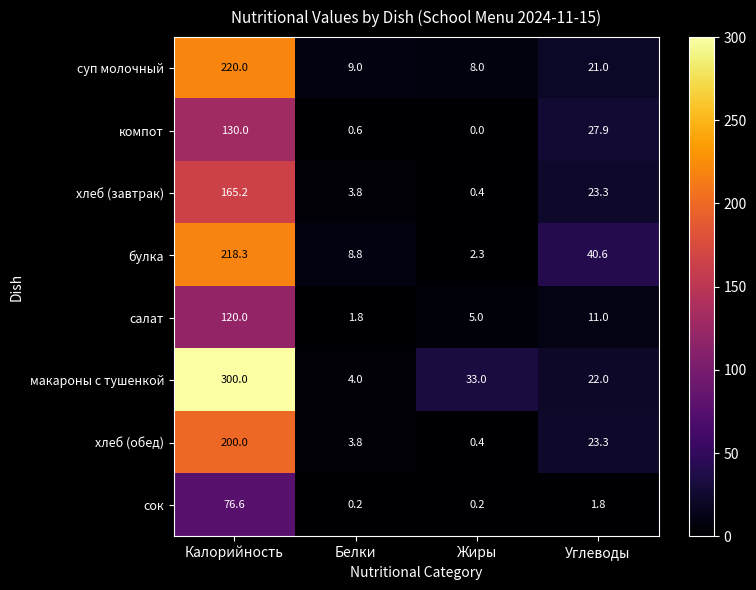

The компот series shows 30.1 at Калорийность. True or false?

False